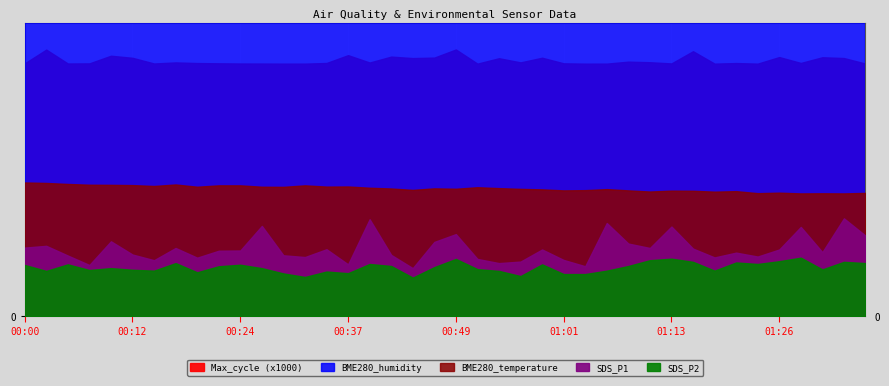

At which category does Max_cycle reach its first local peak?

00:02